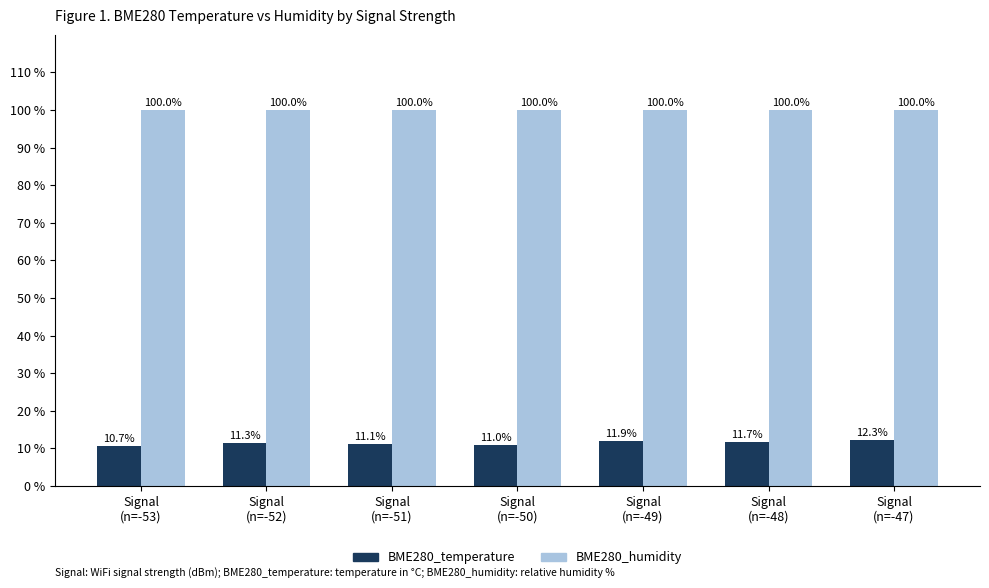

What is the label of the 6th bar from the left?

Signal
(n=-48)